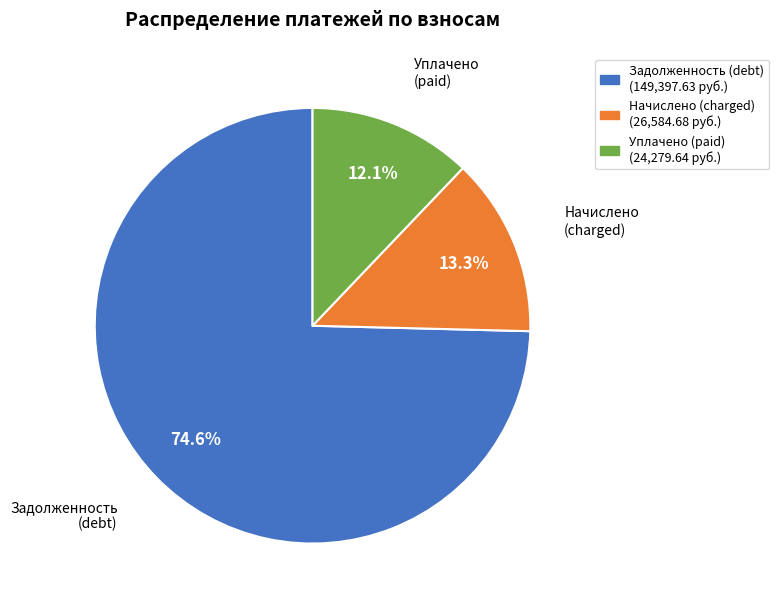

How many segments does this pie chart have?

3